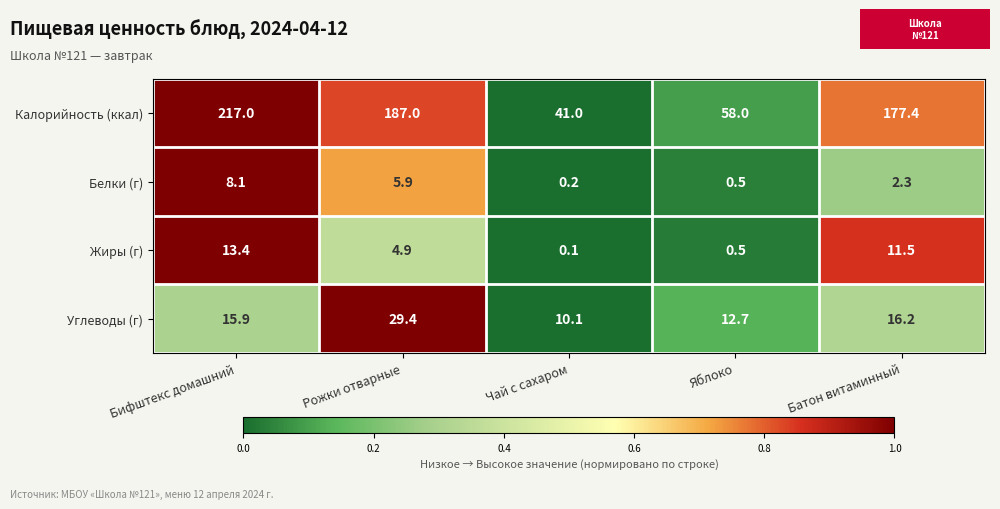

How many series are shown in this chart?

4